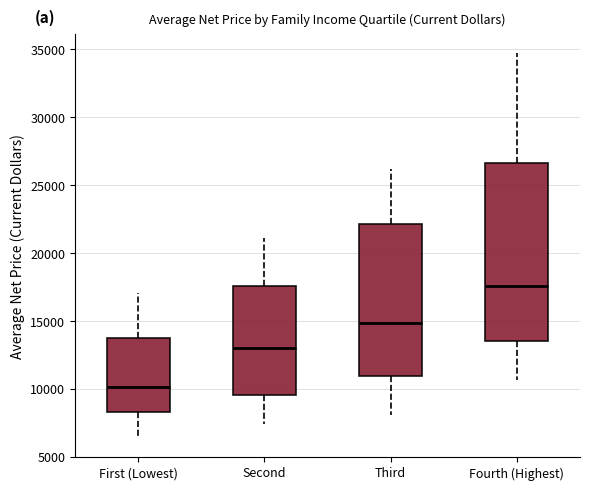

Reading left to right, read every box against the y-axis: the position of its median line, the range the box covers, and the ends of its whiskers. The values are not printed on the chart, so give them approximately, as read against the axis.

First (Lowest): median 10000, box 8500 to 13500, whiskers 6500 to 17000
Second: median 13000, box 9500 to 17500, whiskers 7500 to 21000
Third: median 15000, box 11000 to 22000, whiskers 8000 to 26000
Fourth (Highest): median 17500, box 13500 to 26500, whiskers 10500 to 34500